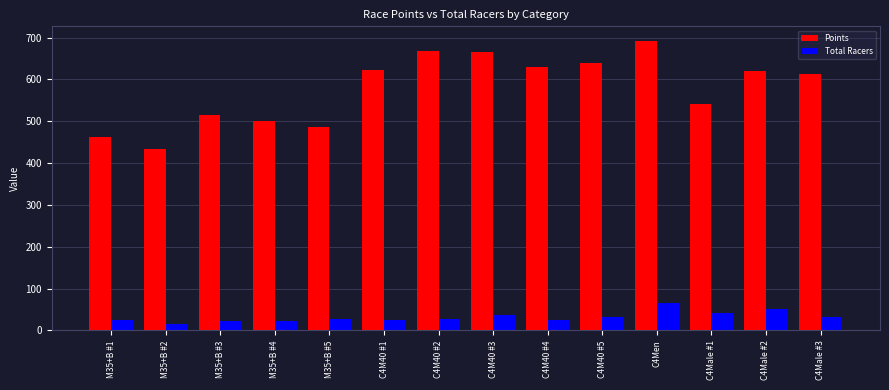

What is the value of the Total Racers bar at the 5th from the left?

27.0